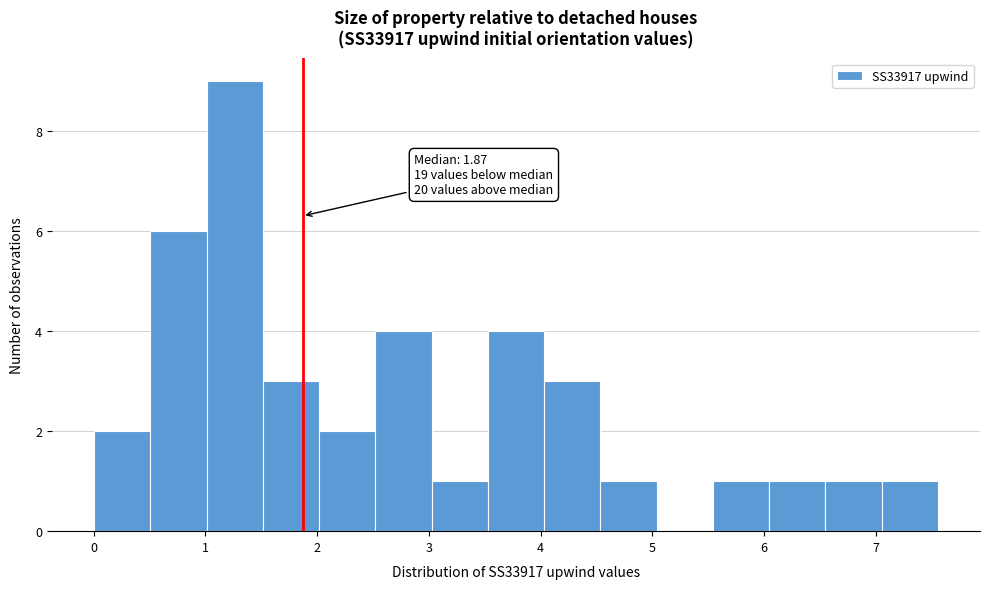

Which range on the x-axis has the tallest bar?

1.0 to 1.5